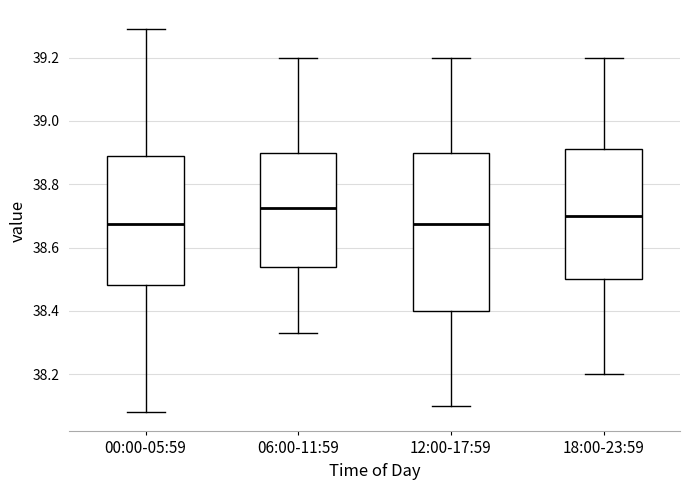

Where does the median line of the box for 18:00-23:59 sit on the y-axis? The values are not printed on the chart, so give them approximately, as read against the axis.

38.70